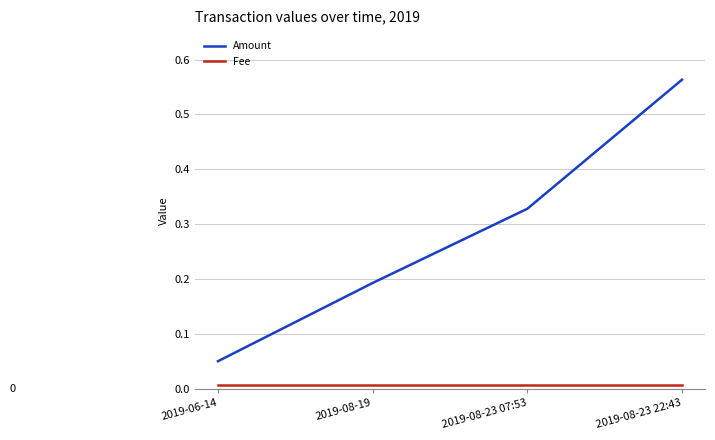

The Amount series shows 0.1 at 2019-08-19. True or false?

False